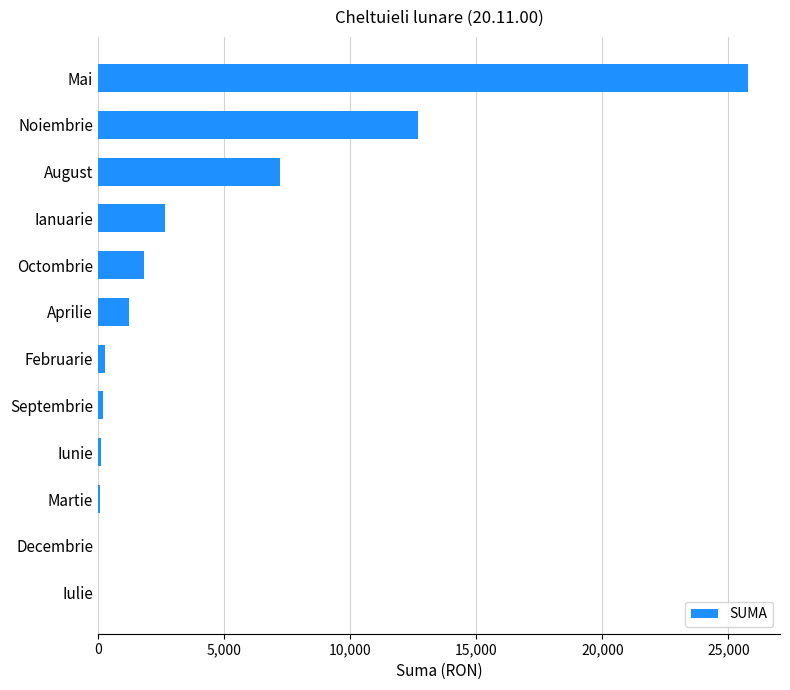

Which has a higher value, Octombrie or Iulie?

Octombrie